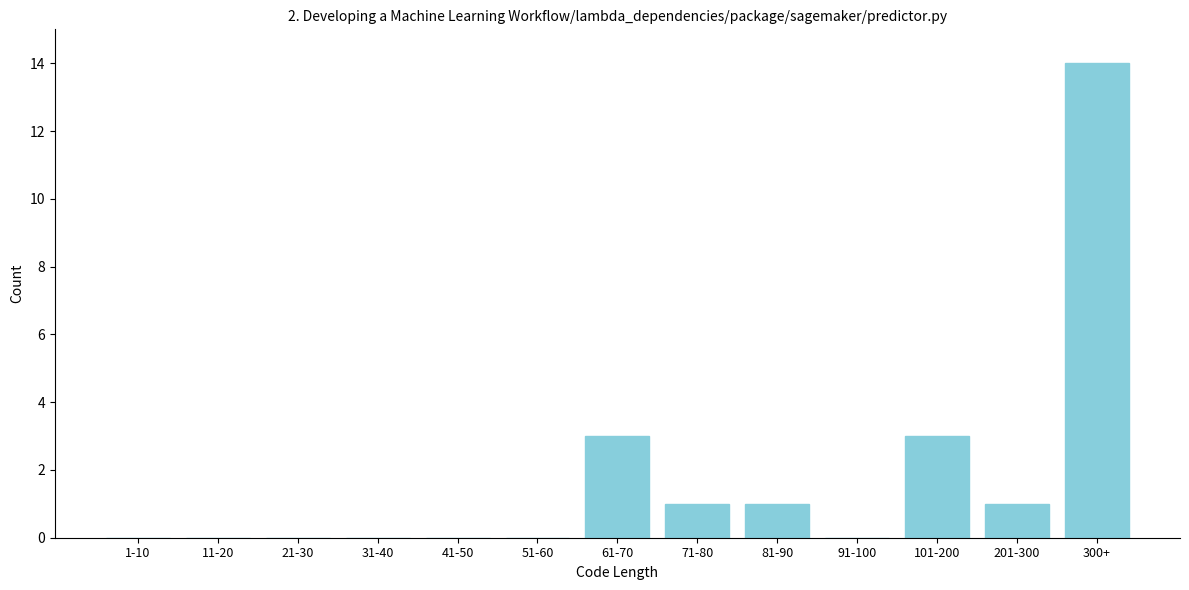

Reading left to right, extract all data points from this chart.

1-10=0	11-20=0	21-30=0	31-40=0	41-50=0	51-60=0	61-70=3	71-80=1	81-90=1	91-100=0	101-200=3	201-300=1	300+=14